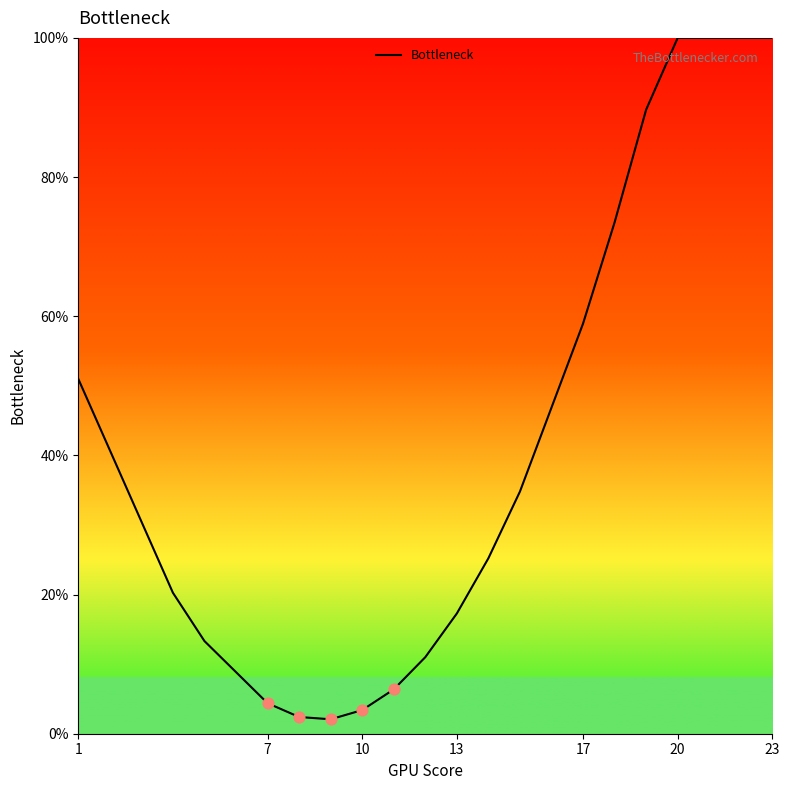

What is the smallest value displayed?

2.1